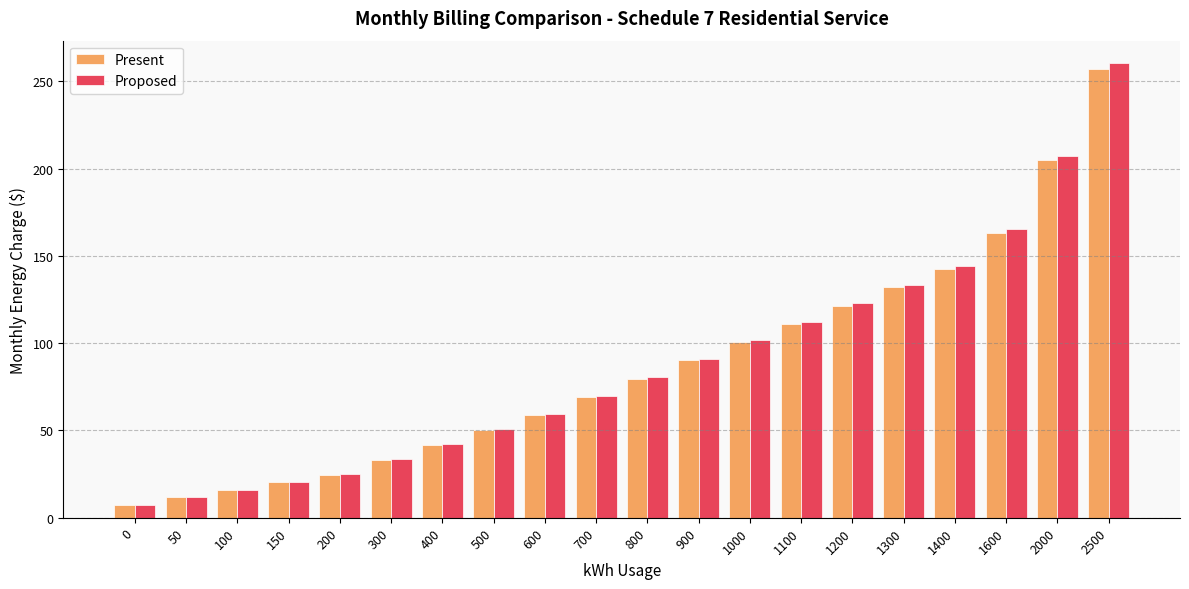

What is the value of the Proposed bar at the 6th from the left?

33.4